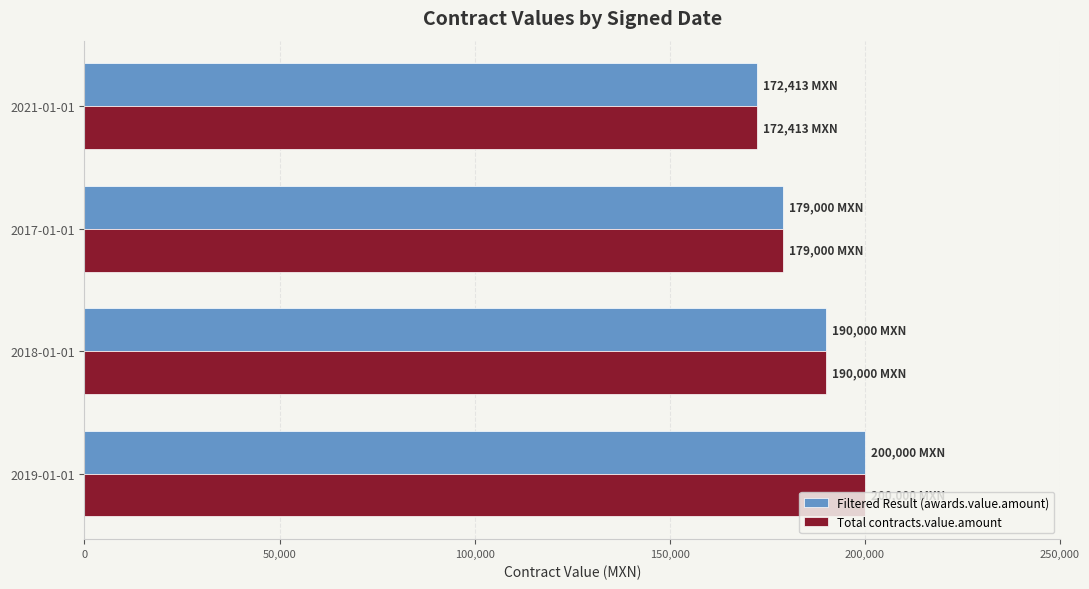

List the labels in order of Total contracts.value.amount value, smallest first.

2021-01-01, 2017-01-01, 2018-01-01, 2019-01-01